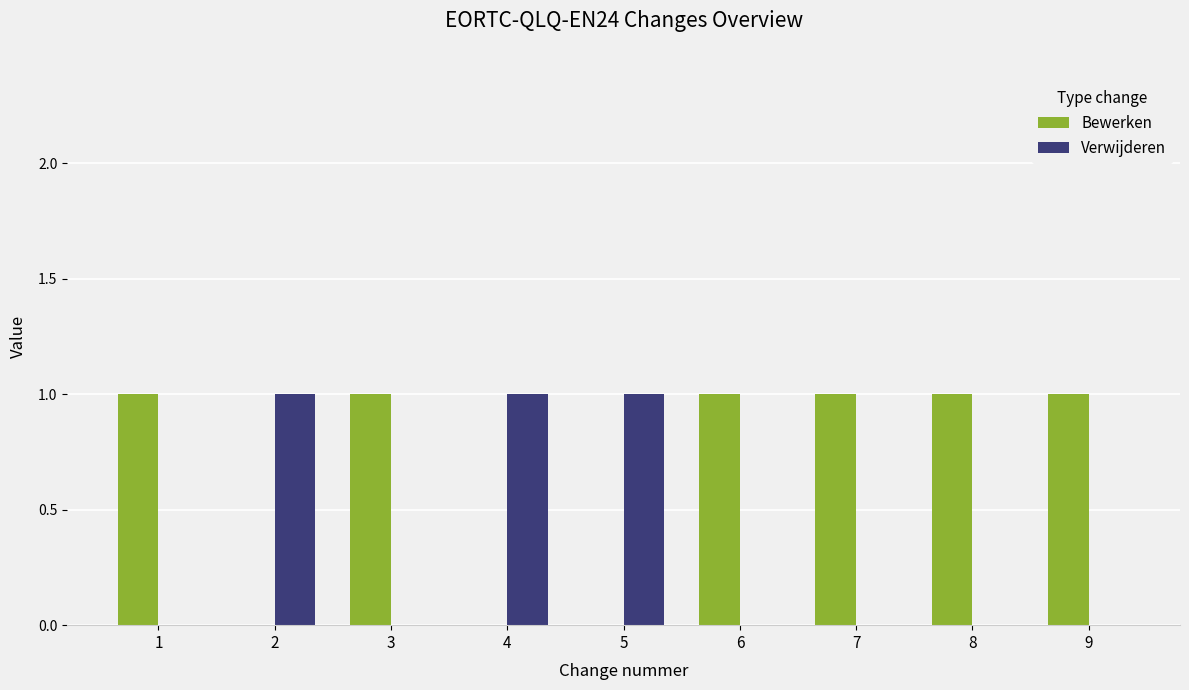

Is the value of Bewerken at 6 greater than the value of Verwijderen at 3?

Yes